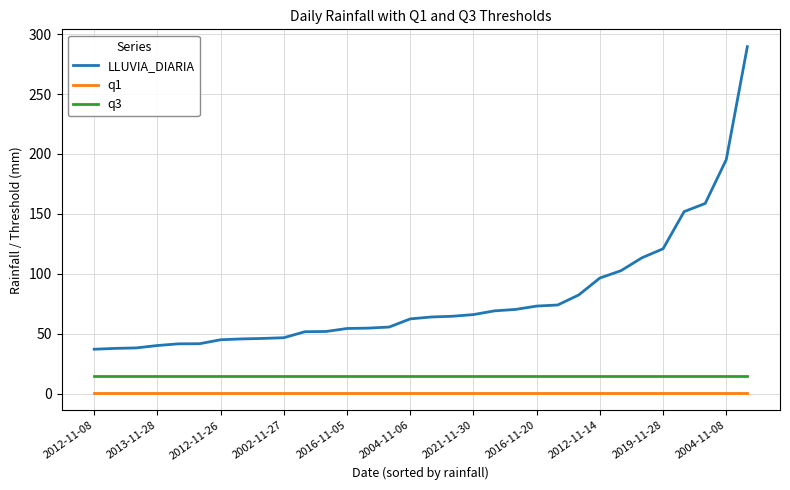

What is the difference between the maximum and minimum values in the LLUVIA_DIARIA series?

252.4